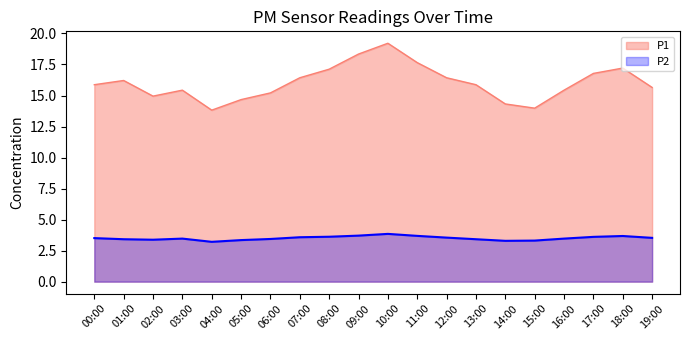

How many lines are shown in the chart?

2